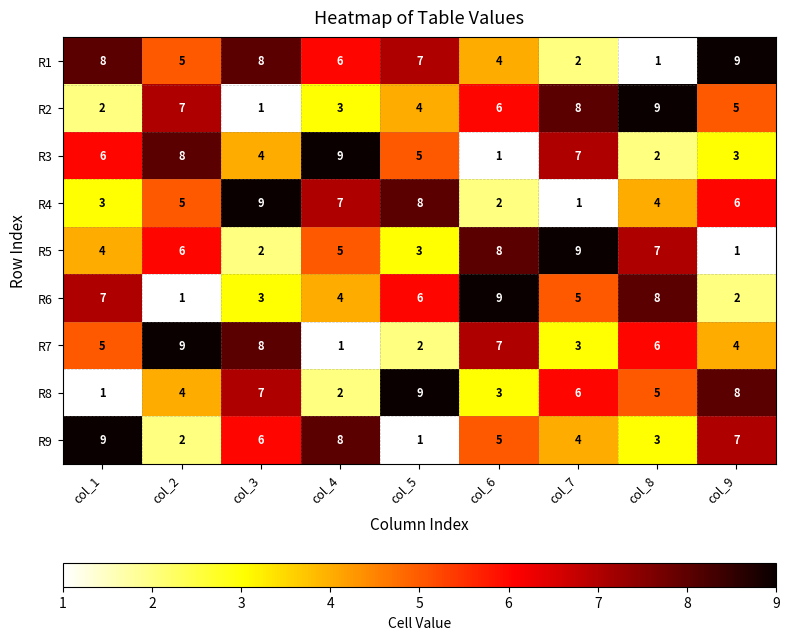

What is the maximum value for R9?

9